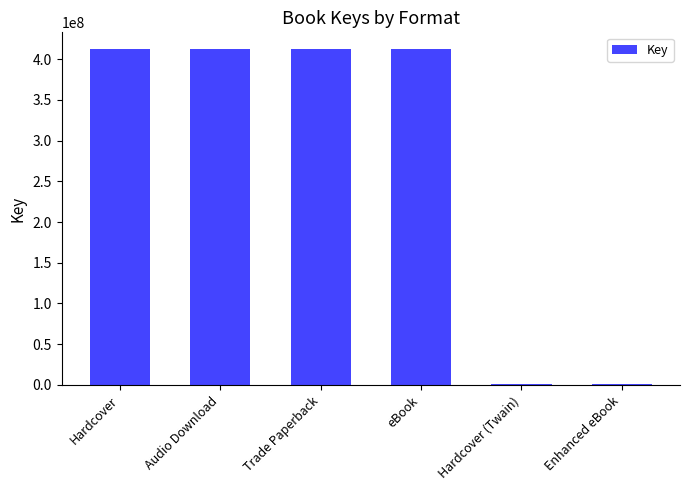

How many bars are there in total?

6